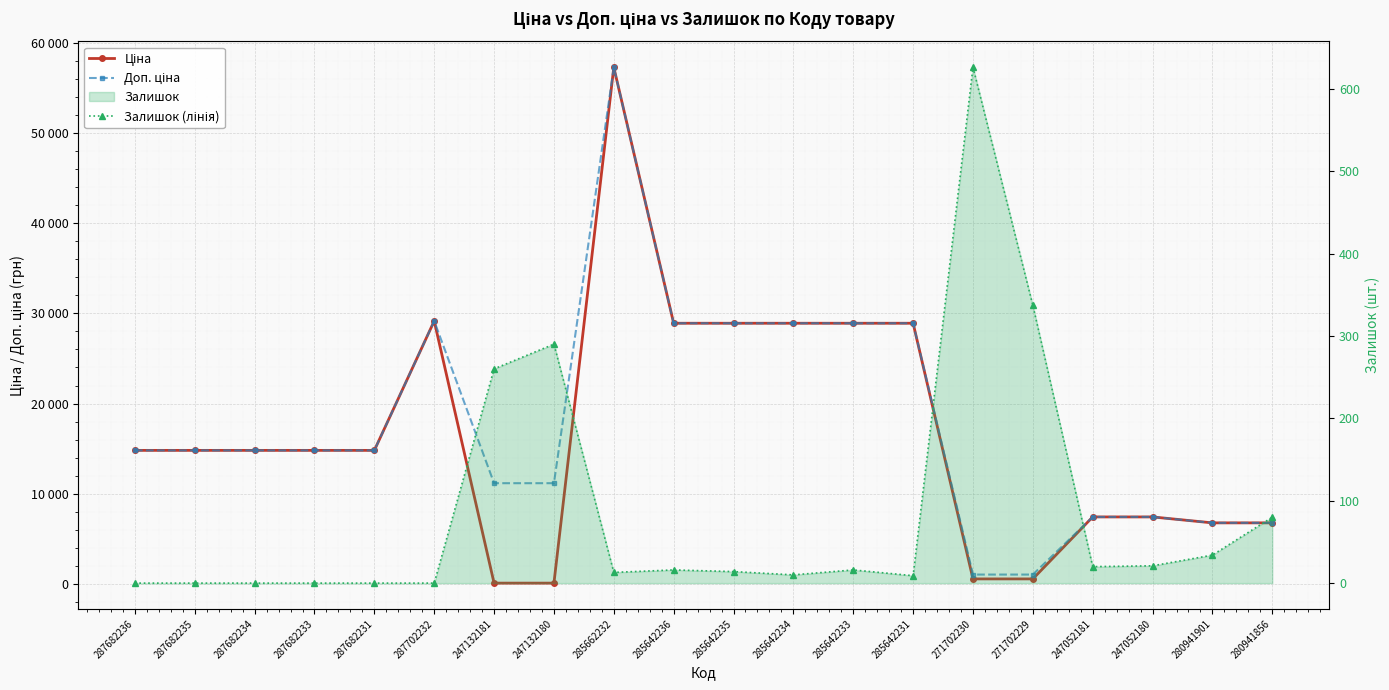

What is the label of the 15th point from the left?

271702230